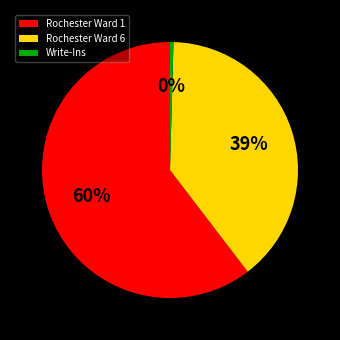

Is the sum of Rochester Ward 1 and Write-Ins greater than half?

Yes